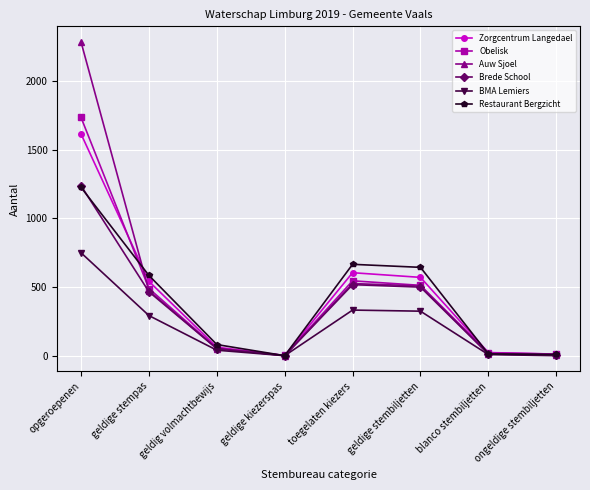

What is the total value across all series at geldige stempas?

2844